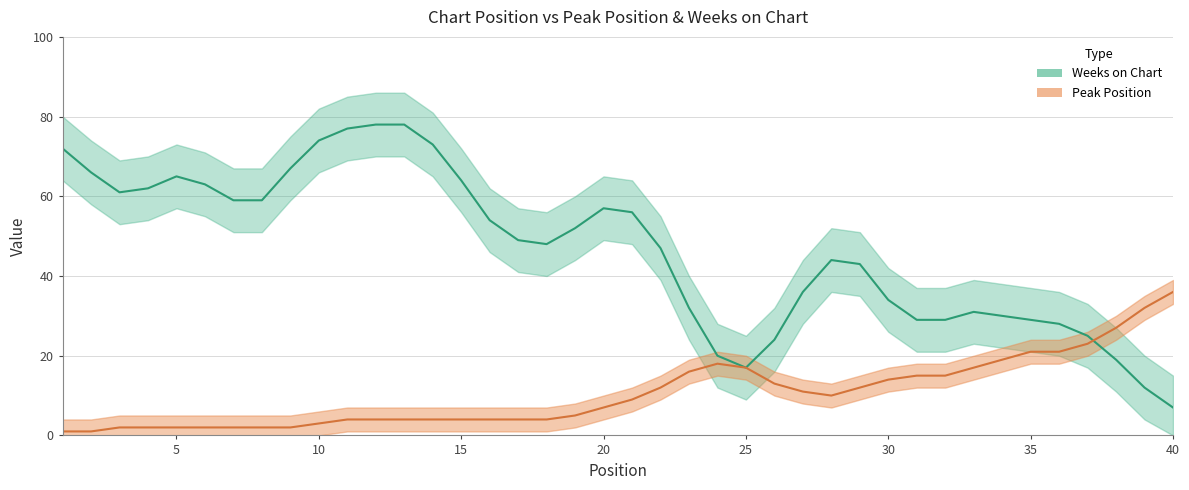

Read the Peak Position value at 6.

2